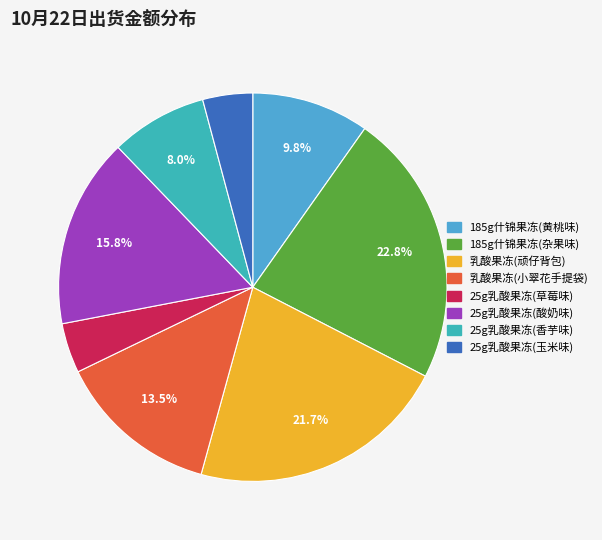

Which slice is the largest?

185g什锦果冻(杂果味)